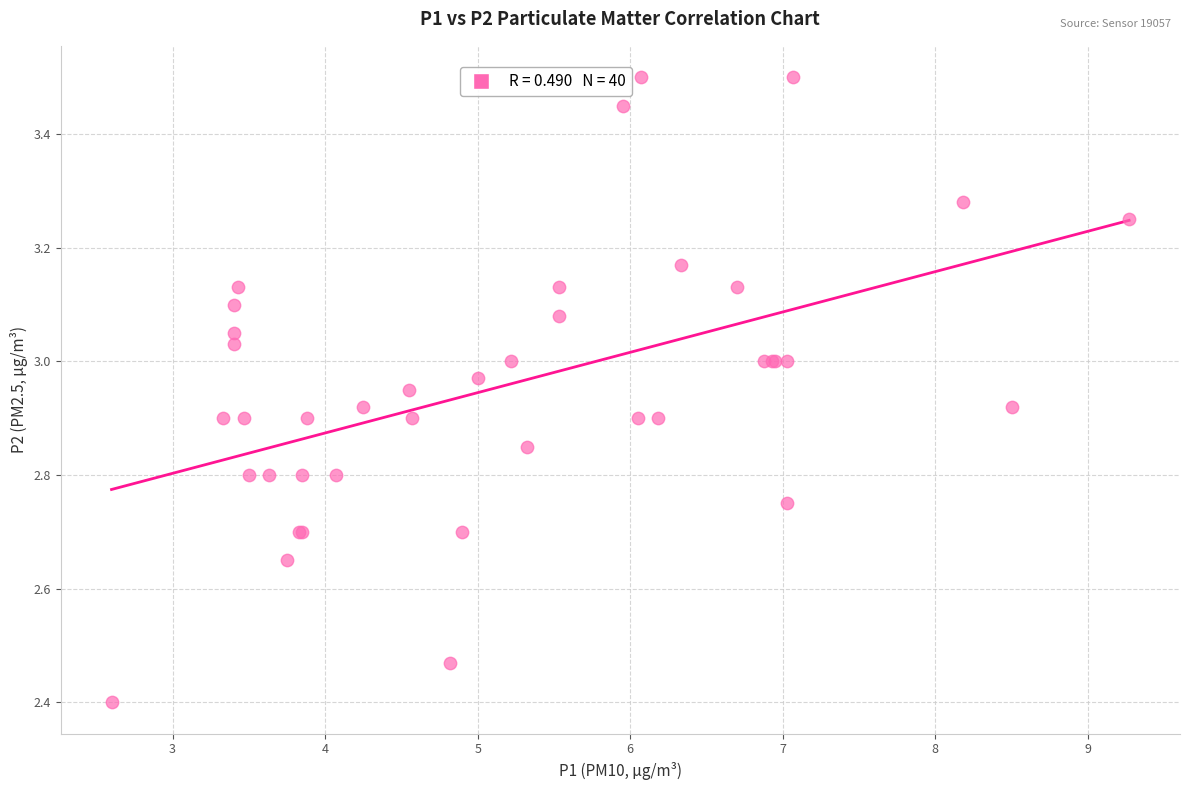

What Y value in the scatter plot is closest to 2?

2.4